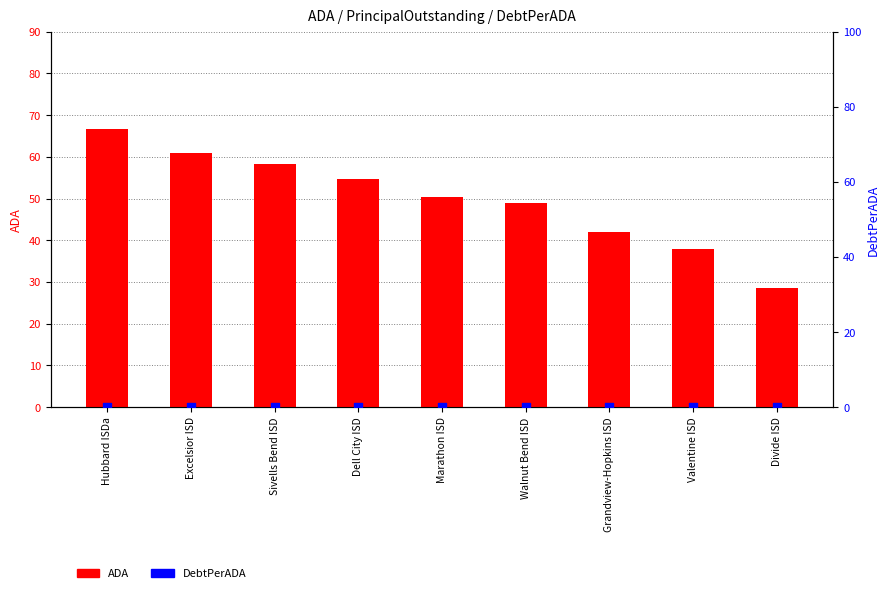

Which series contains the lowest Y value?

DebtPerADA